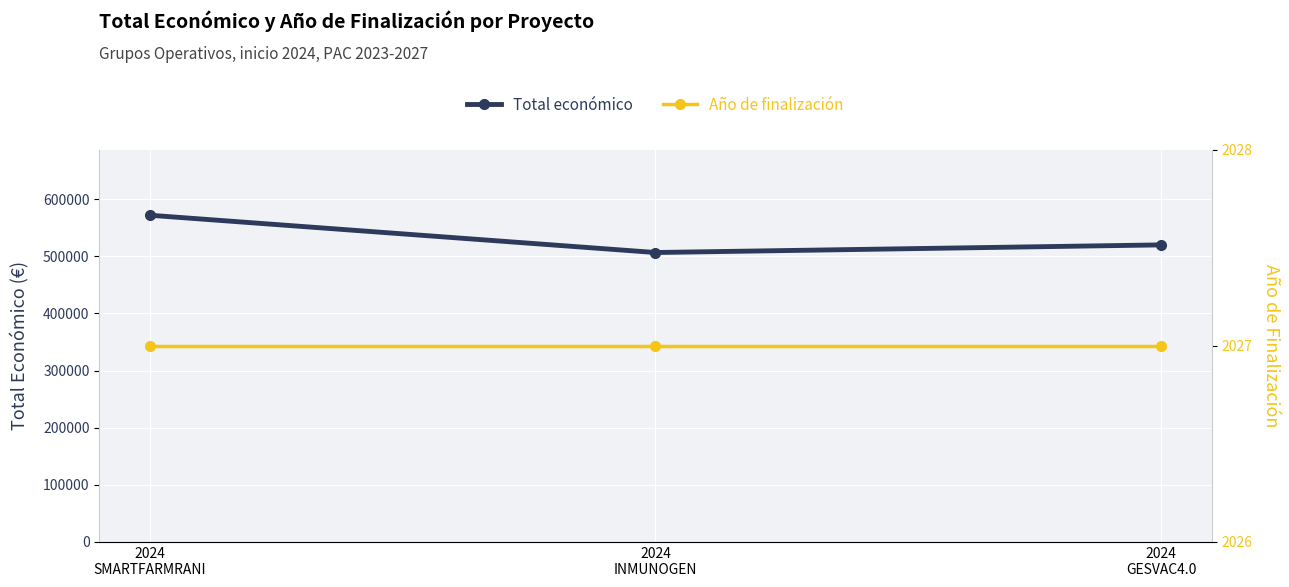

Between 2024
INMUNOGEN and 2024
GESVAC4.0, which is larger?

2024
GESVAC4.0